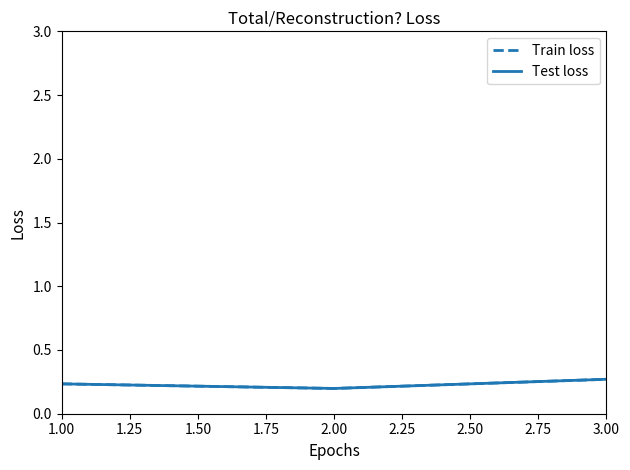

Which series has the widest spread of values?

Train loss